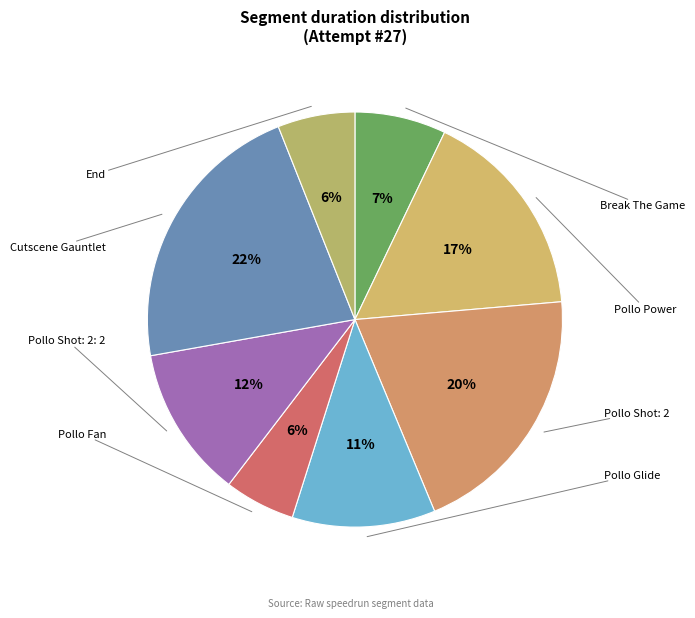

Rank the categories by value from lowest to highest.

Pollo Fan, End, Break The Game, Pollo Glide, Pollo Shot: 2: 2, Pollo Power, Pollo Shot: 2, Cutscene Gauntlet